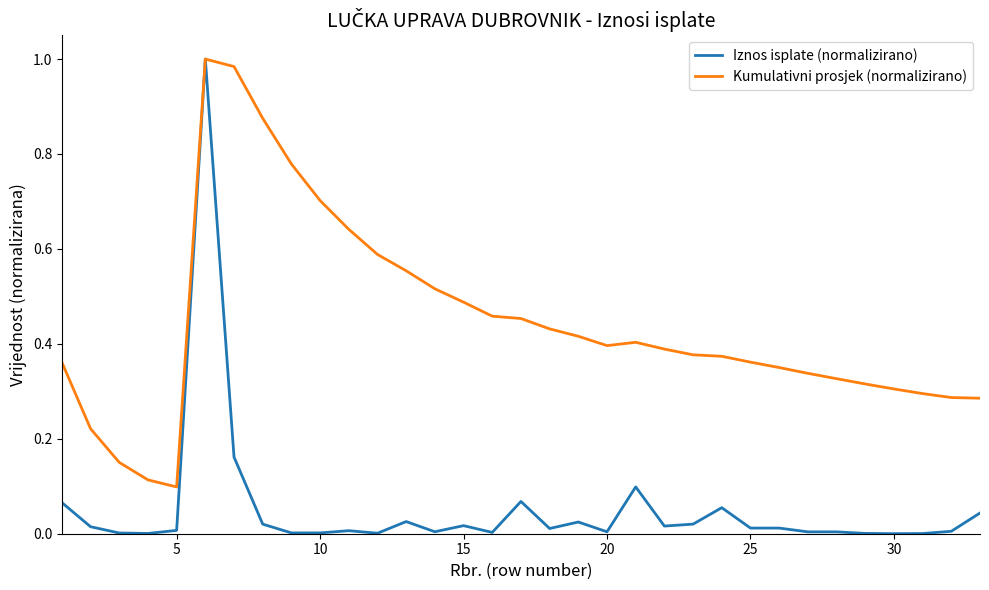

Which series has the largest total across all categories?

Kumulativni prosjek (normalizirano)